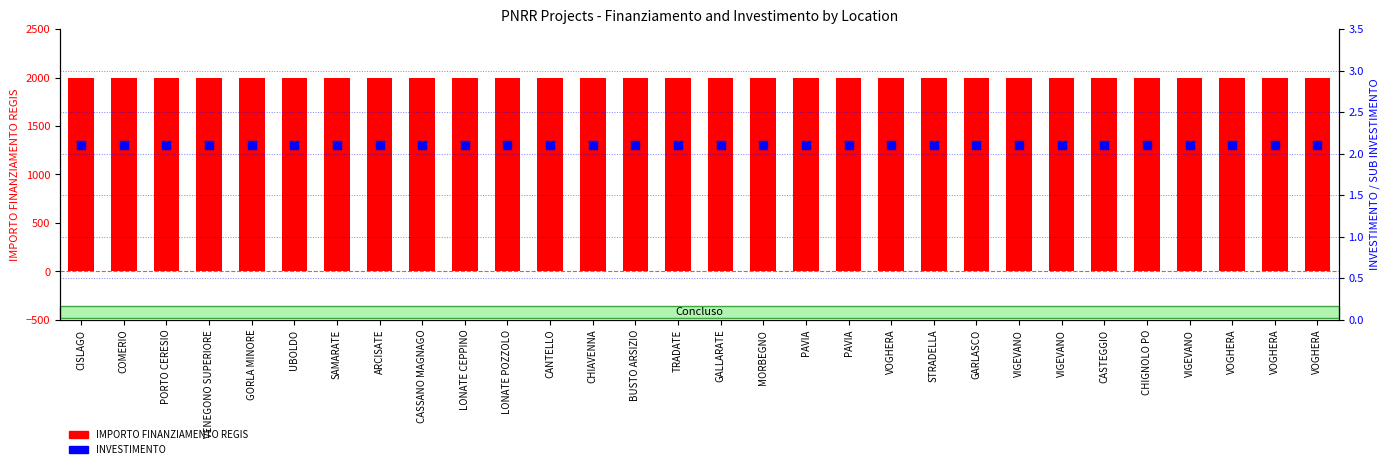

Which series has the largest Y range (max minus min)?

IMPORTO FINANZIAMENTO REGIS